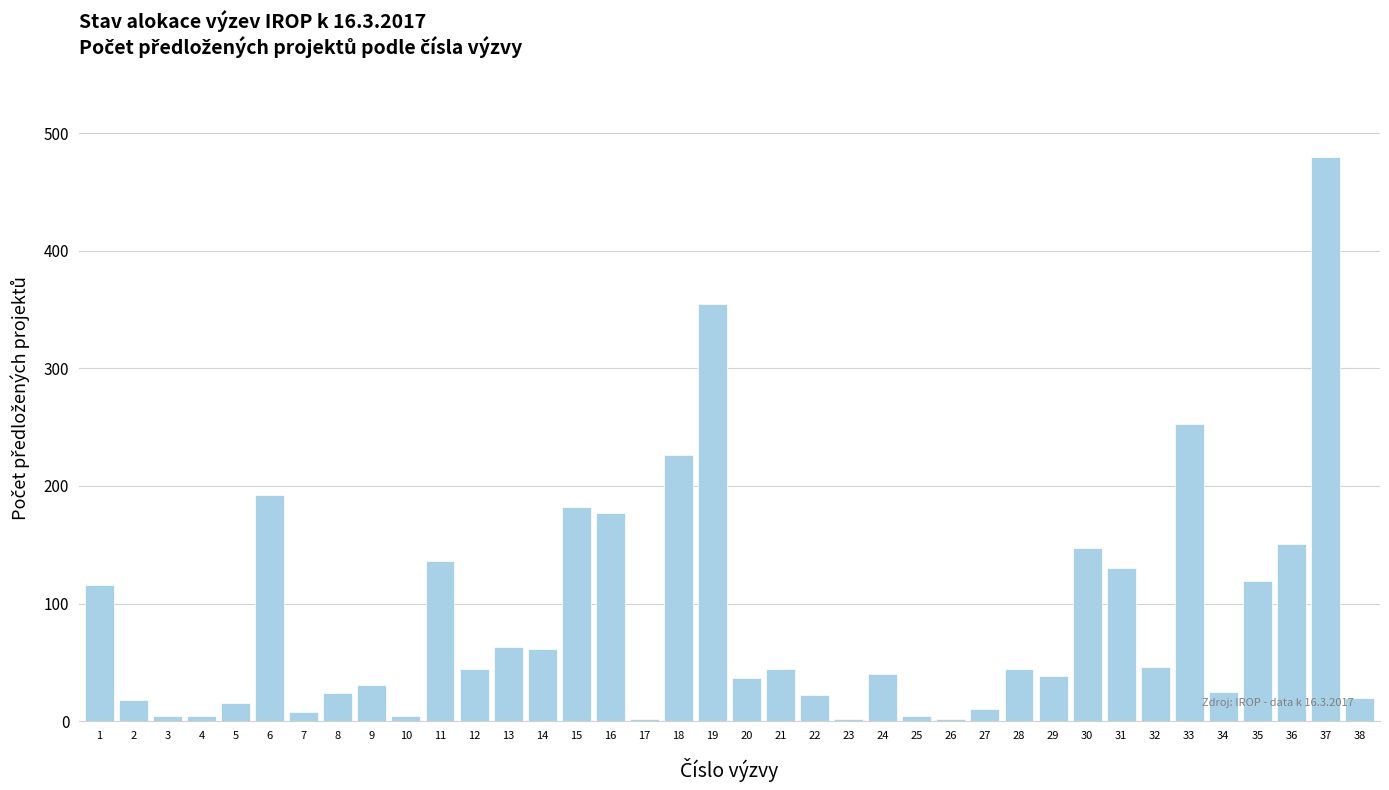

What is the average value?

86